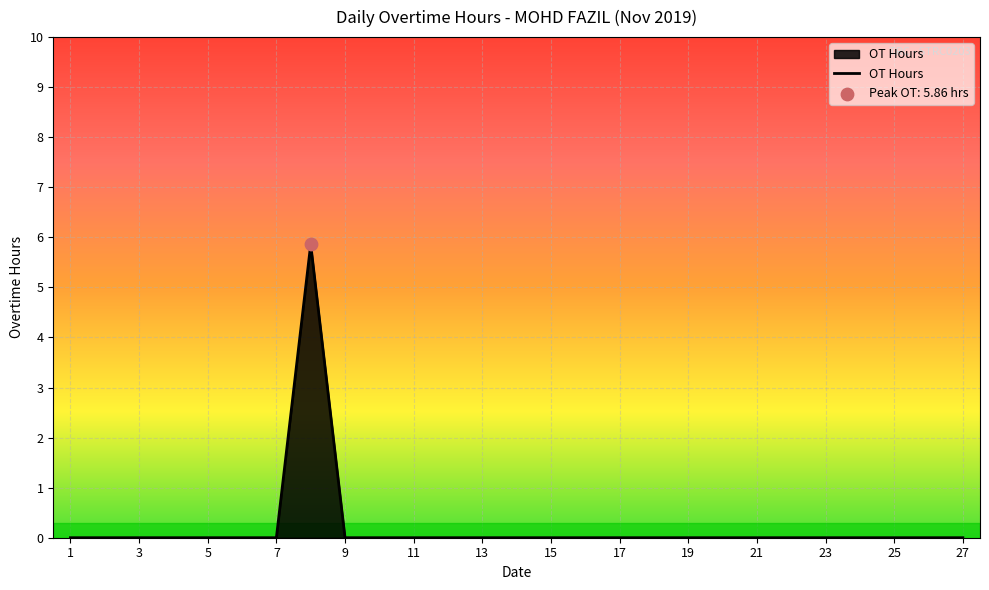

What is the greatest value displayed?

5.9